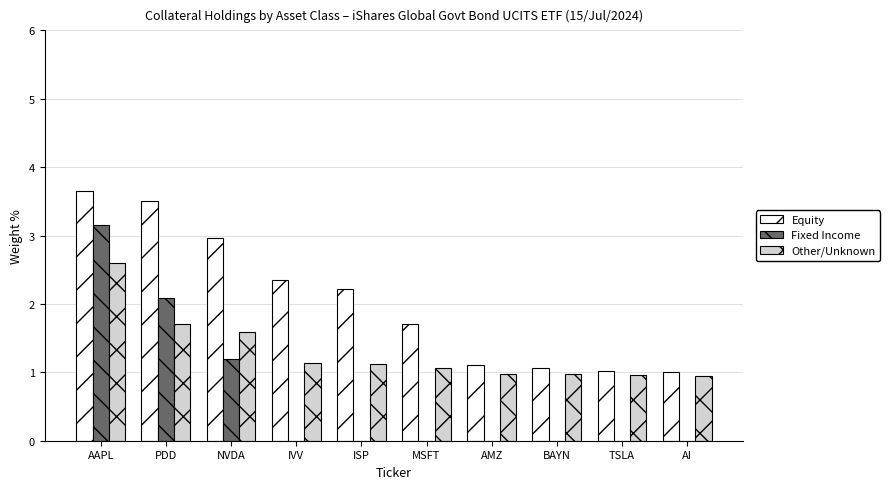

What is the sum of all Fixed Income values?

6.4